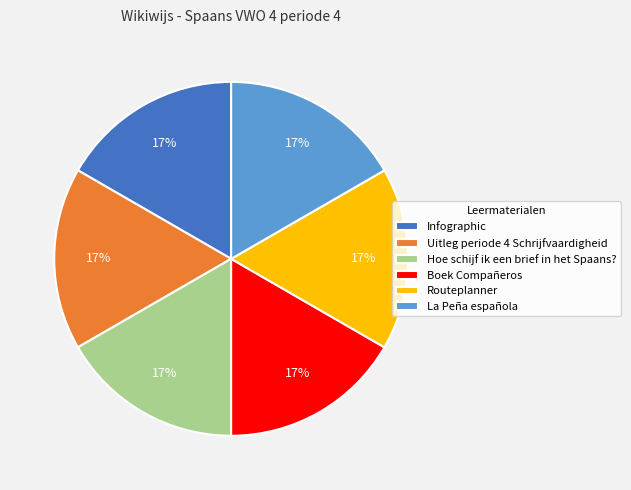

Do Routeplanner and Hoe schijf ik een brief in het Spaans? together represent more than half of the pie?

No